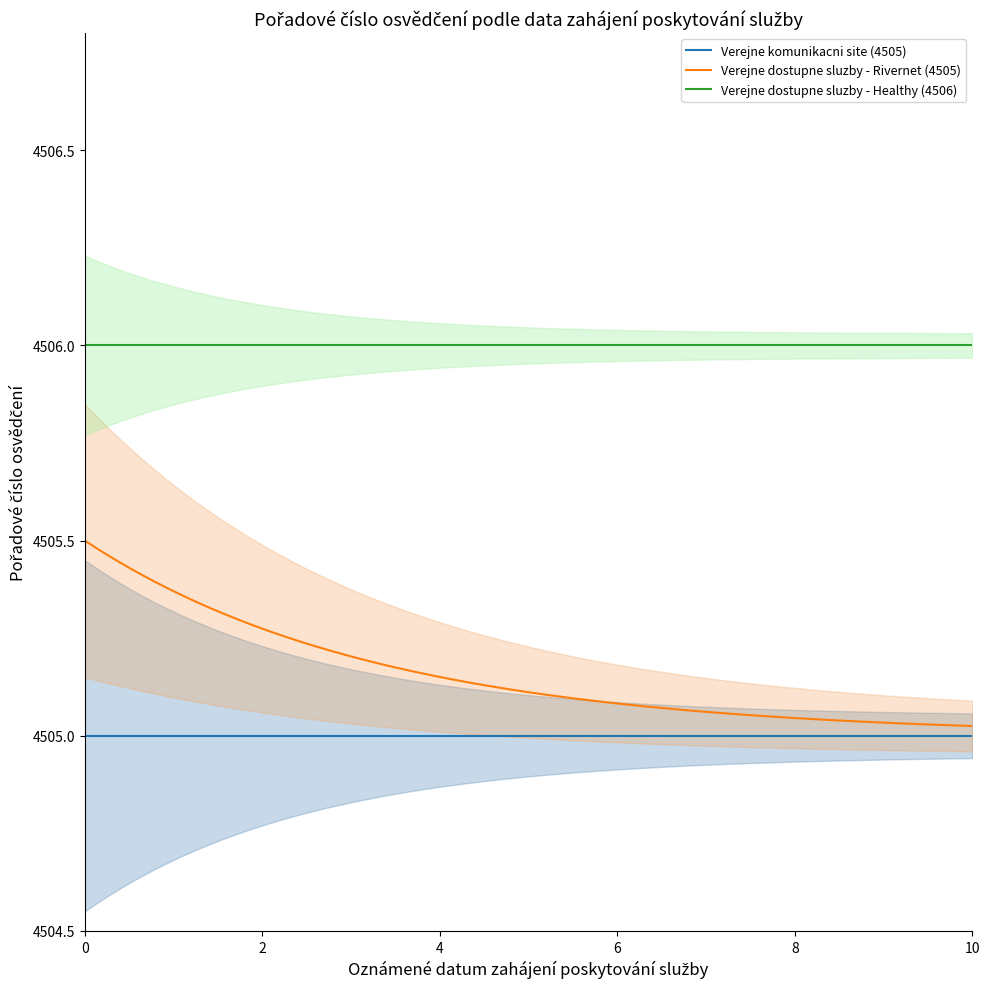

True or false: Verejne komunikacni site (4505) and Verejne dostupne sluzby - Healthy (4506) cross at least once.

False